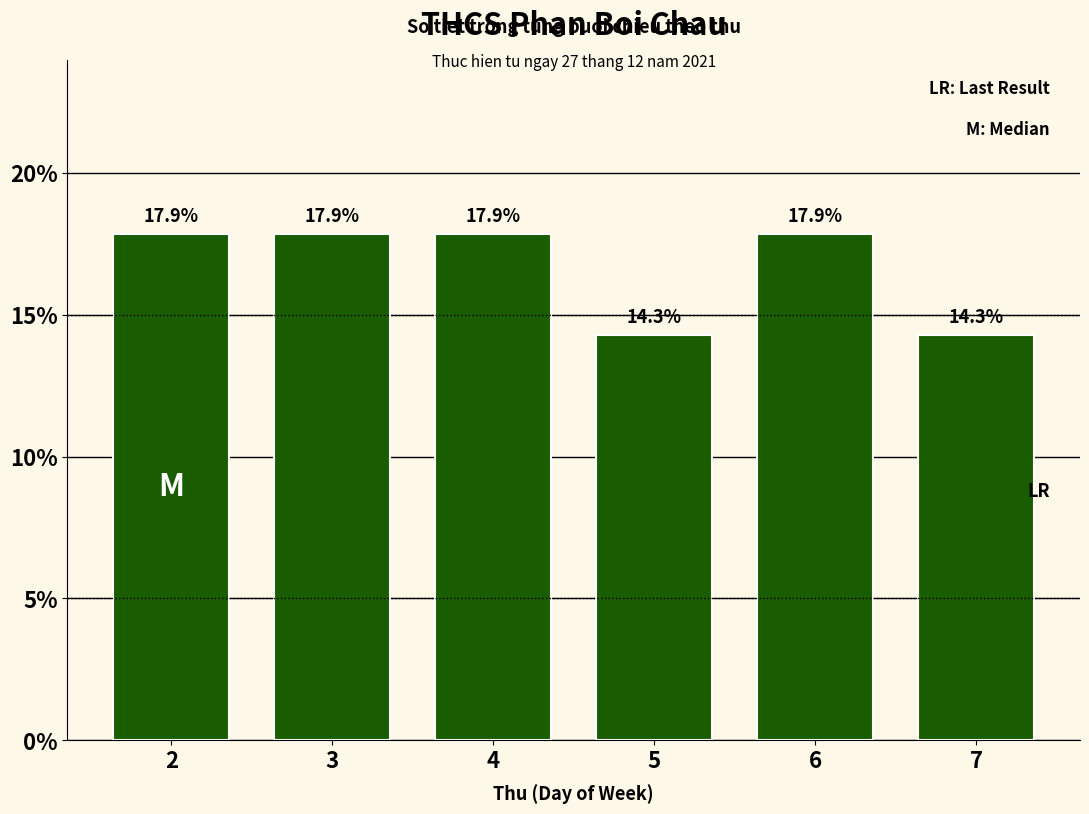

Reading left to right, list all the values displayed in this chart.

2=17.9	3=17.9	4=17.9	5=14.3	6=17.9	7=14.3